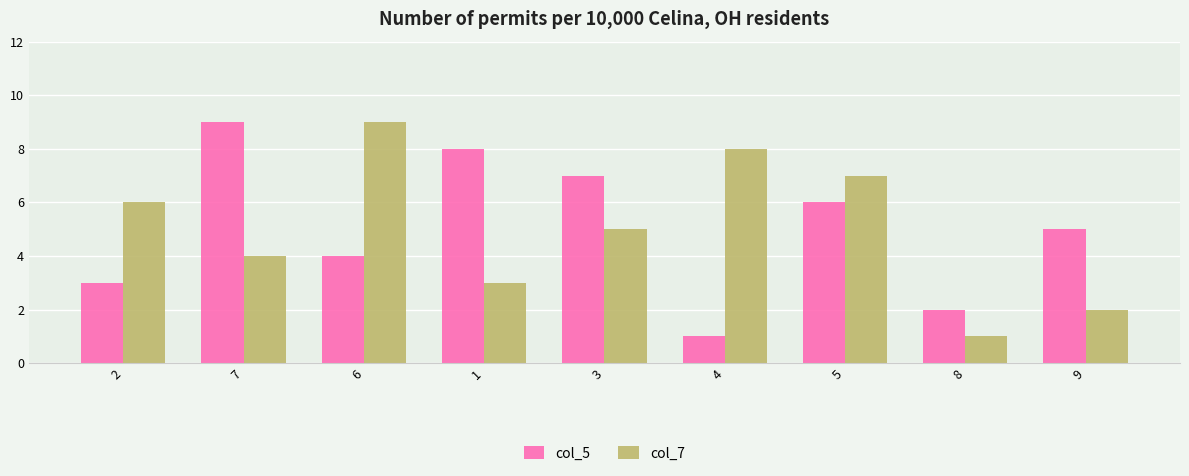

How many groups of bars are there?

9